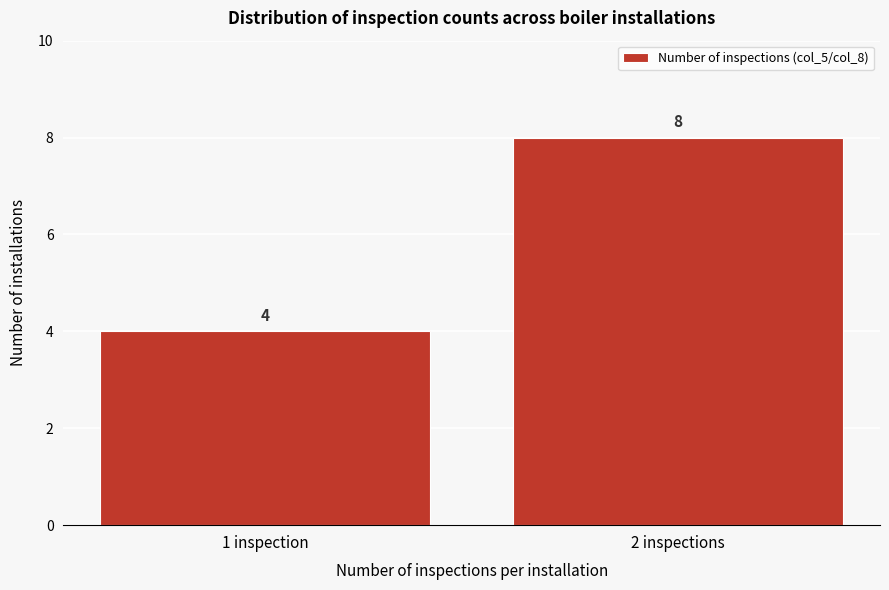

Reading left to right, what are all the values shown in this chart?

4	8